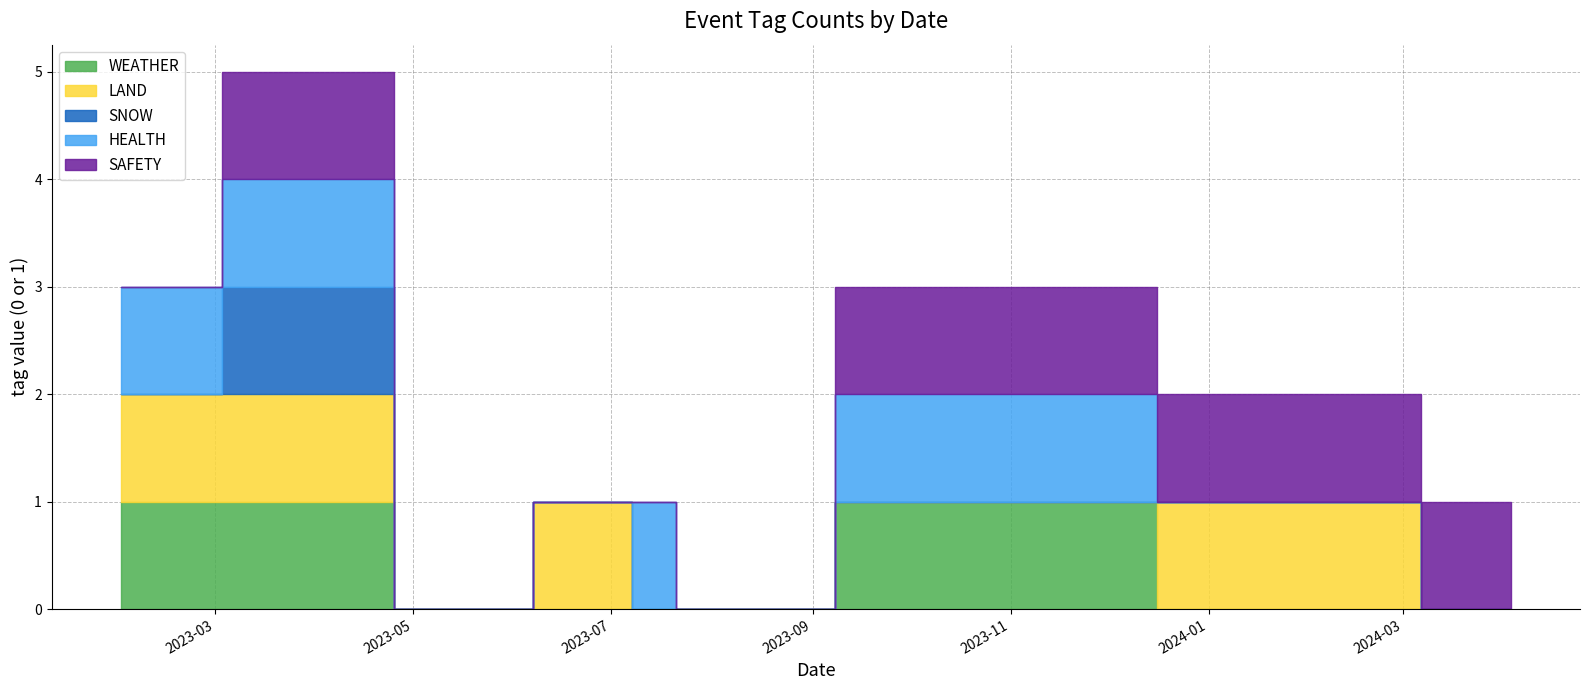

What is the difference between the maximum and minimum values in the LAND series?

1